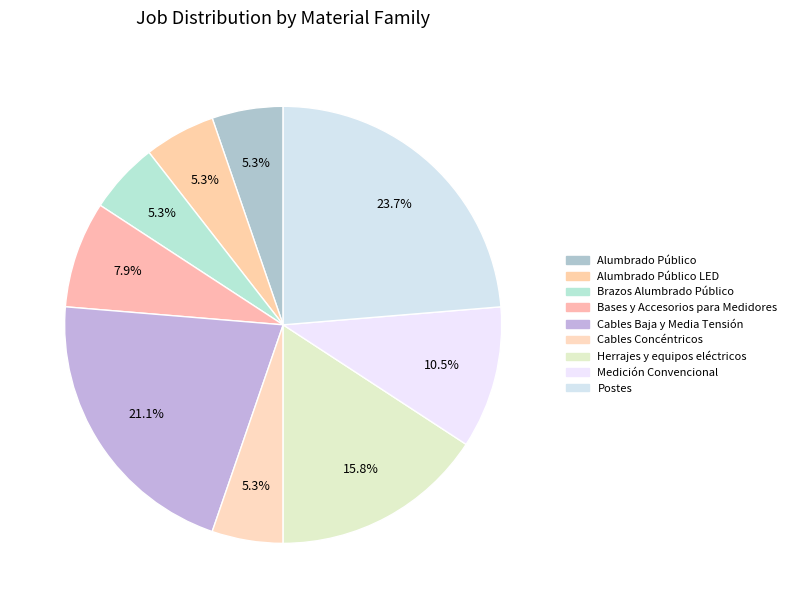

Rank the categories by value from lowest to highest.

Alumbrado Público, Alumbrado Público LED, Brazos Alumbrado Público, Cables Concéntricos, Bases y Accesorios para Medidores, Medición Convencional, Herrajes y equipos eléctricos, Cables Baja y Media Tensión, Postes